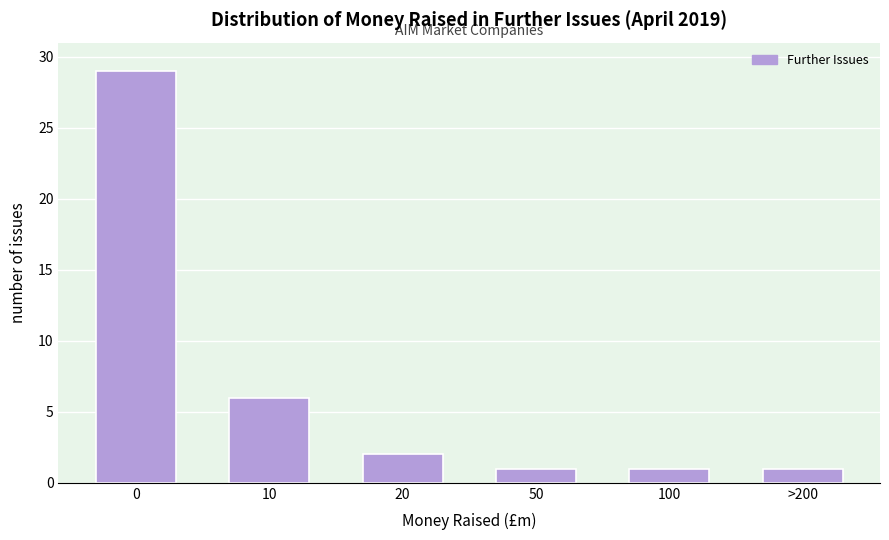

Reading right to left, extract all data points from this chart.

1	1	1	2	6	29